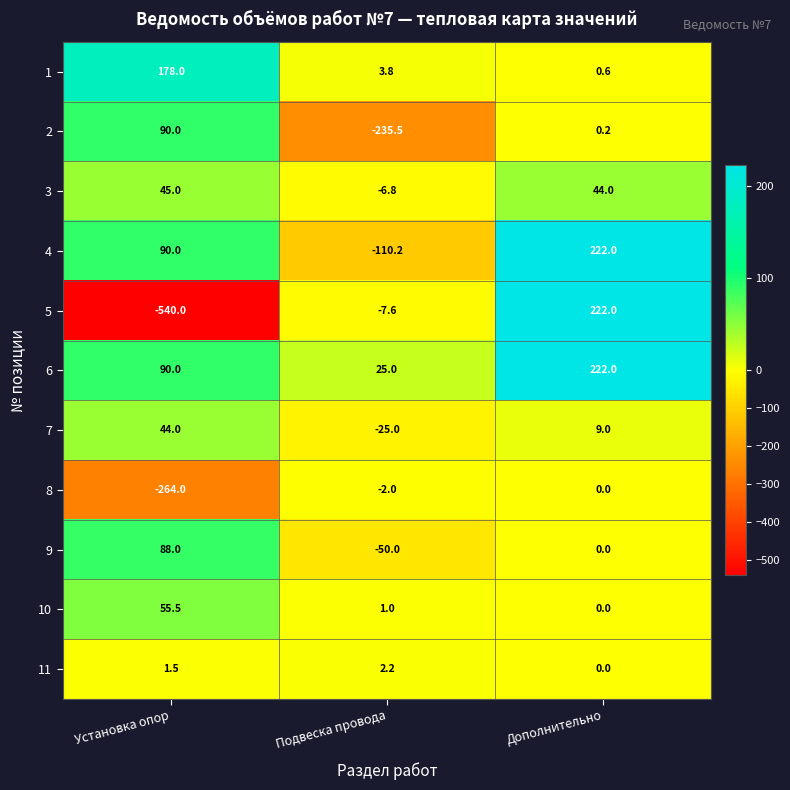

Between Установка опор and Подвеска провода, which series saw the biggest shift?

5